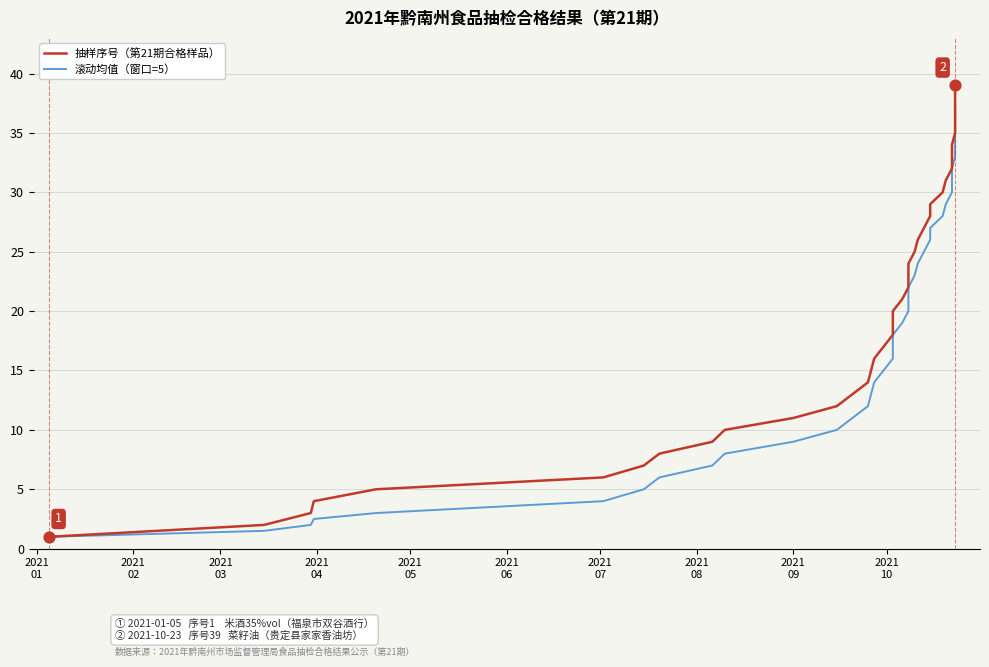

What is the total value across all series at 2021
01?

2.0